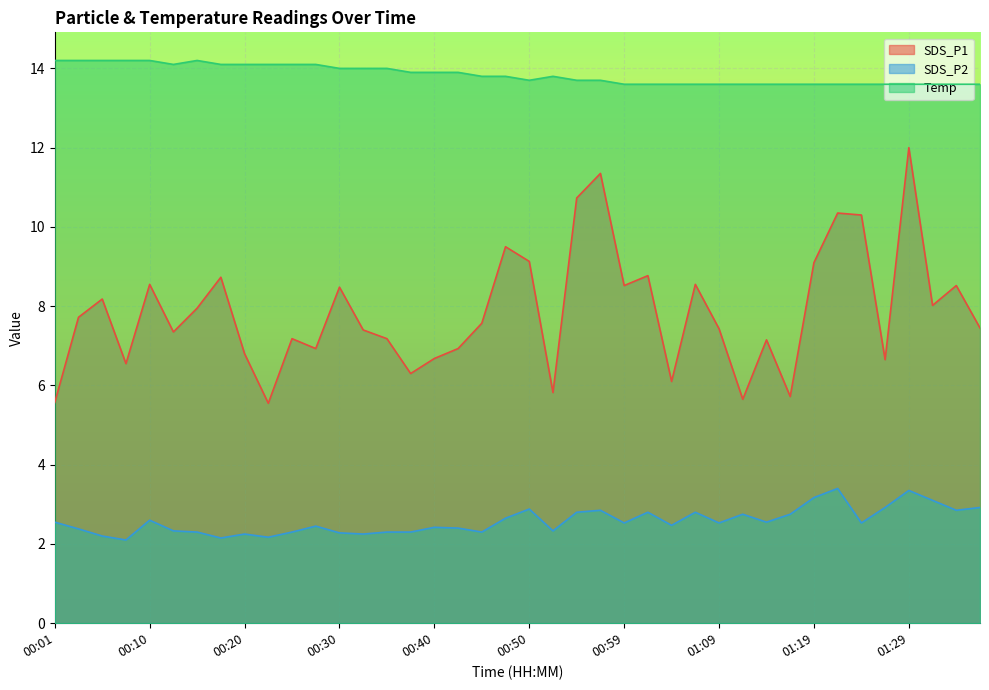

At how many categories does at least one series exceed 13?

40